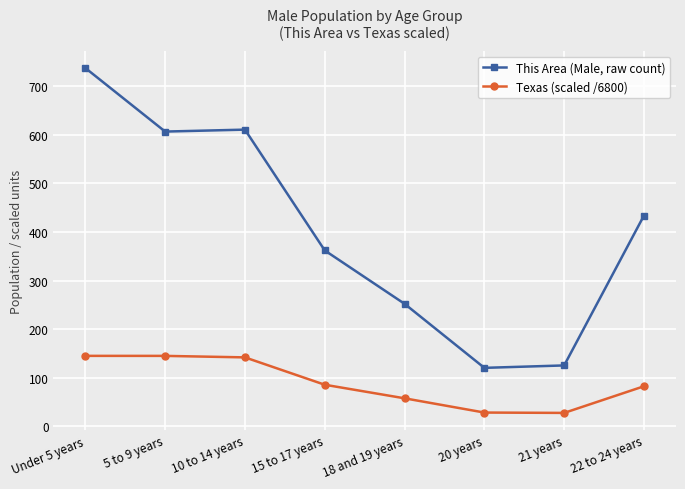

What is the label of the 3rd point from the left?

10 to 14 years